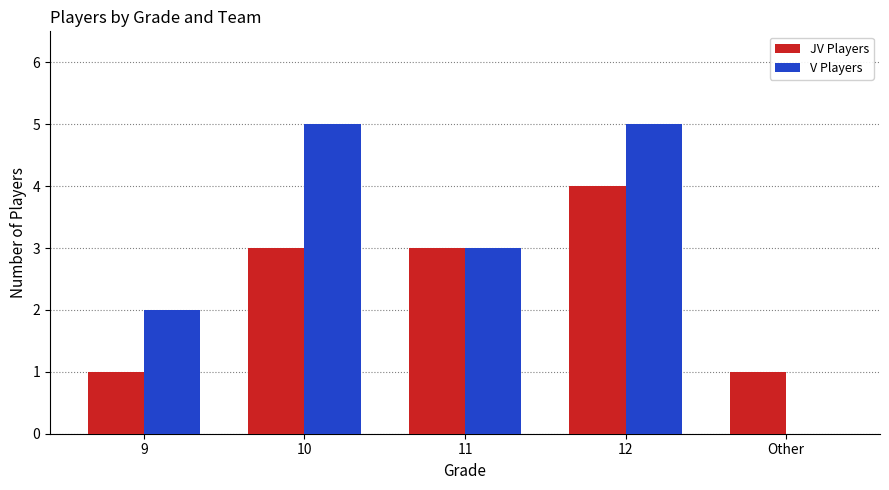

How many groups of bars are there?

5